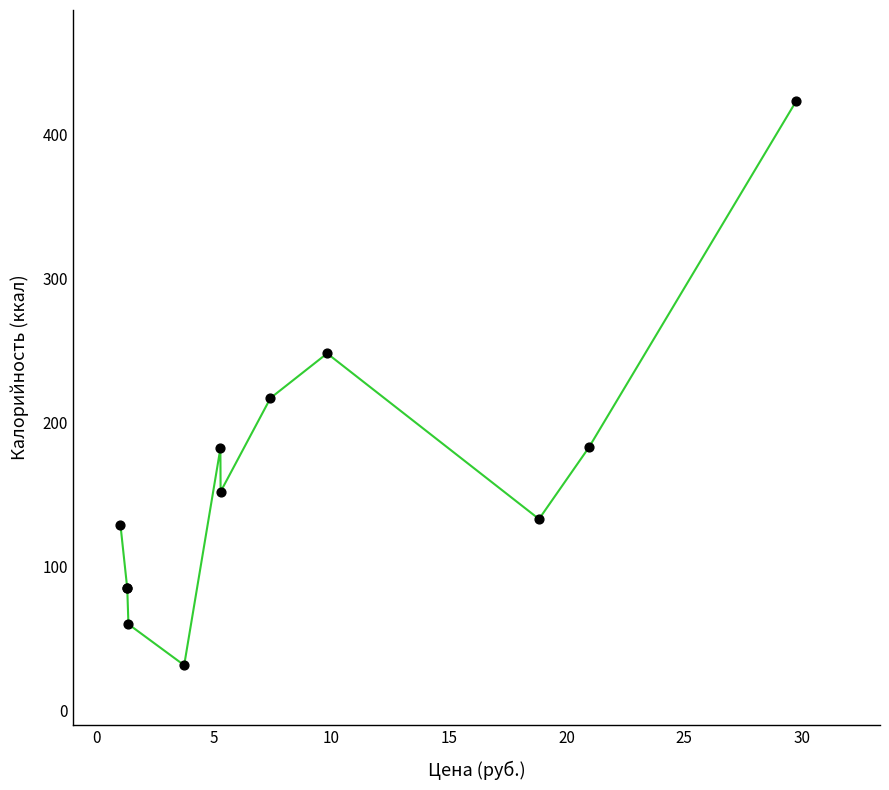

What Y value in the scatter plot is closest to 227?

217.0